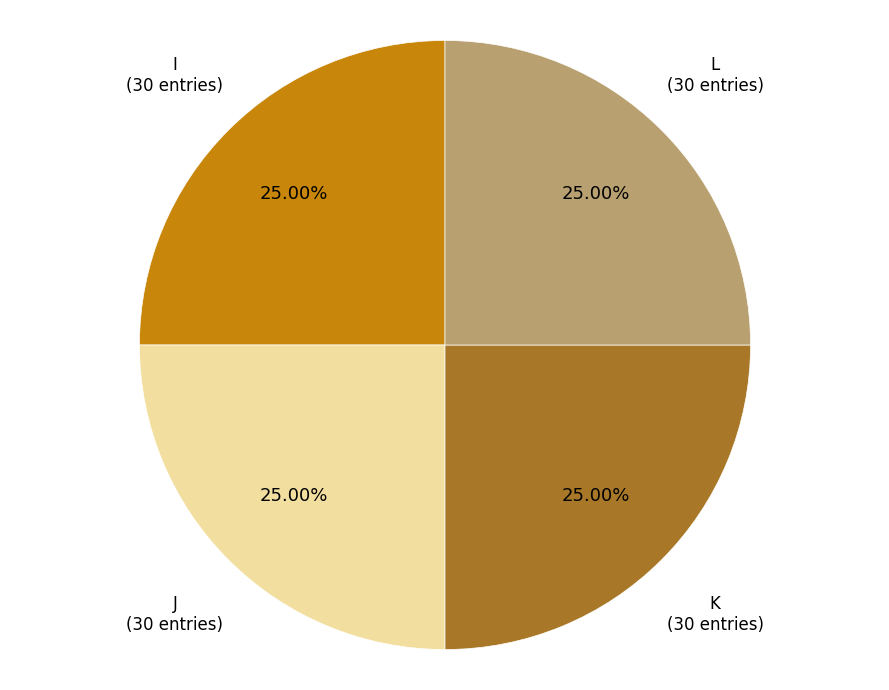

Is there a majority slice in this chart?

No